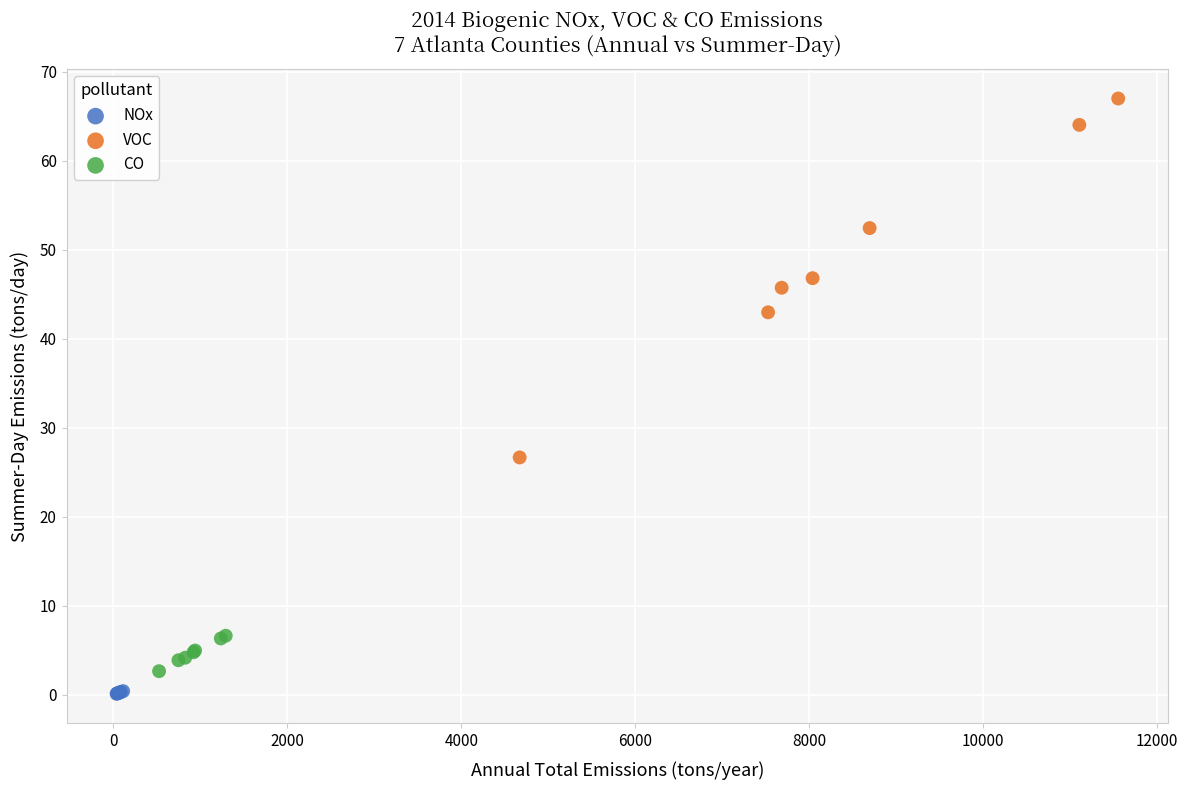

Which series reaches the maximum Y coordinate?

VOC